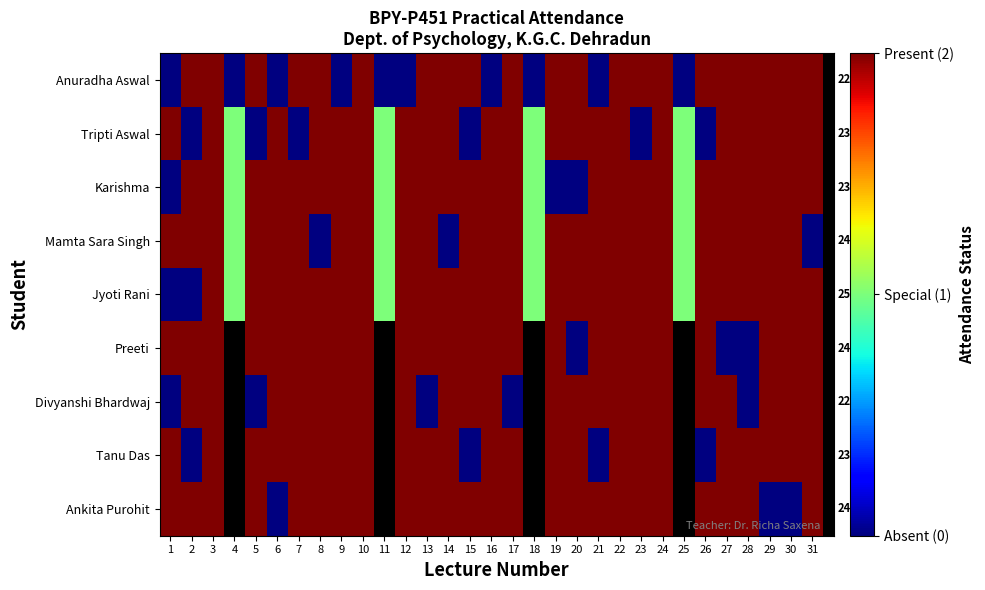

What is the greatest value displayed?

2.0